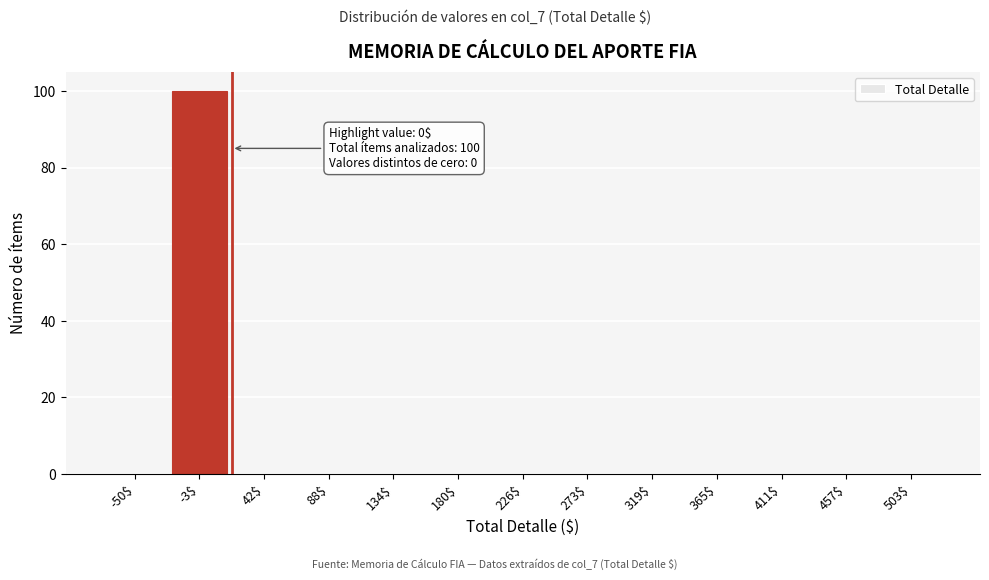

True or false: the data shows 0 at 457$.

True